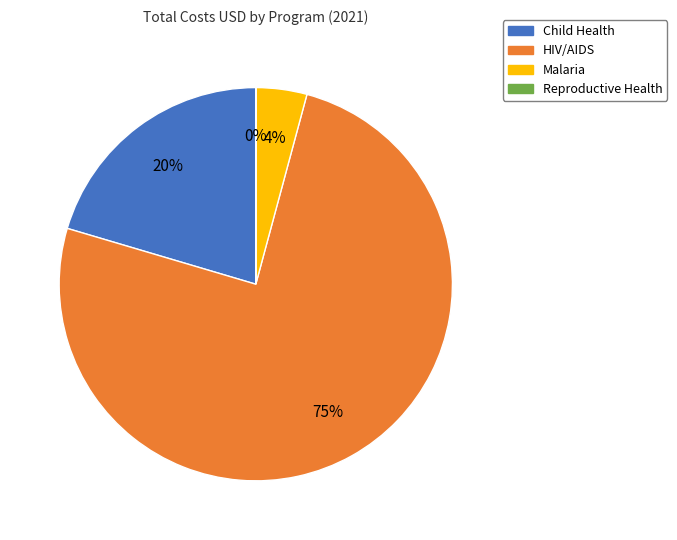

Which category accounts for the majority?

HIV/AIDS